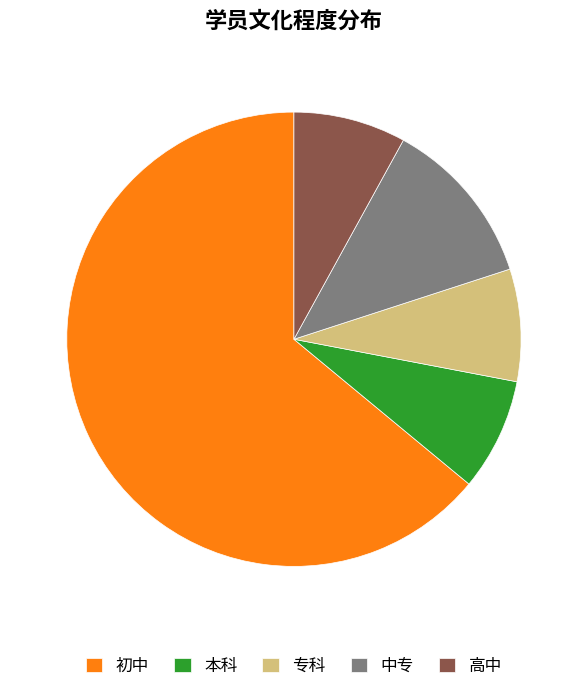

Does 初中 represent more than half of the total?

Yes